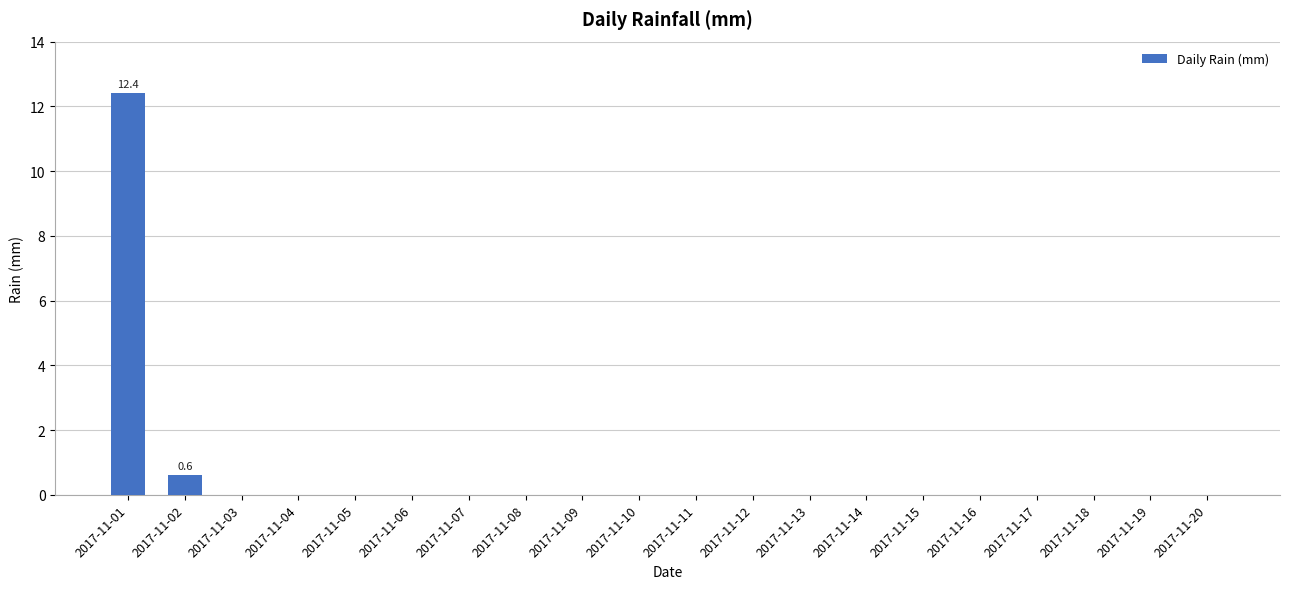

Are the bars horizontal?

No